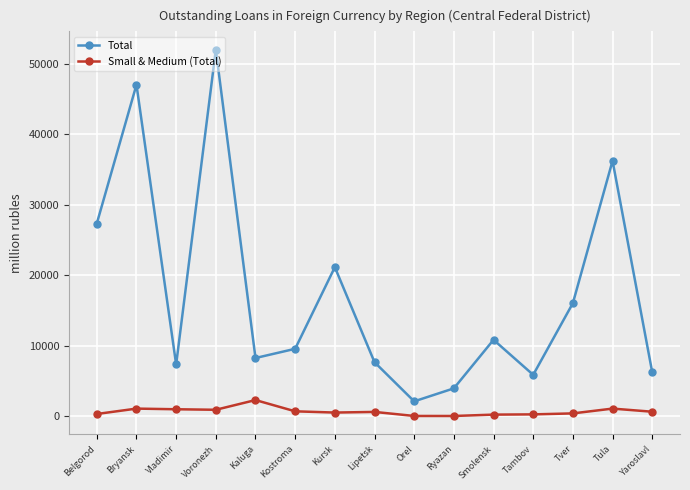

What is the difference between the maximum and minimum values in the Total series?

49955